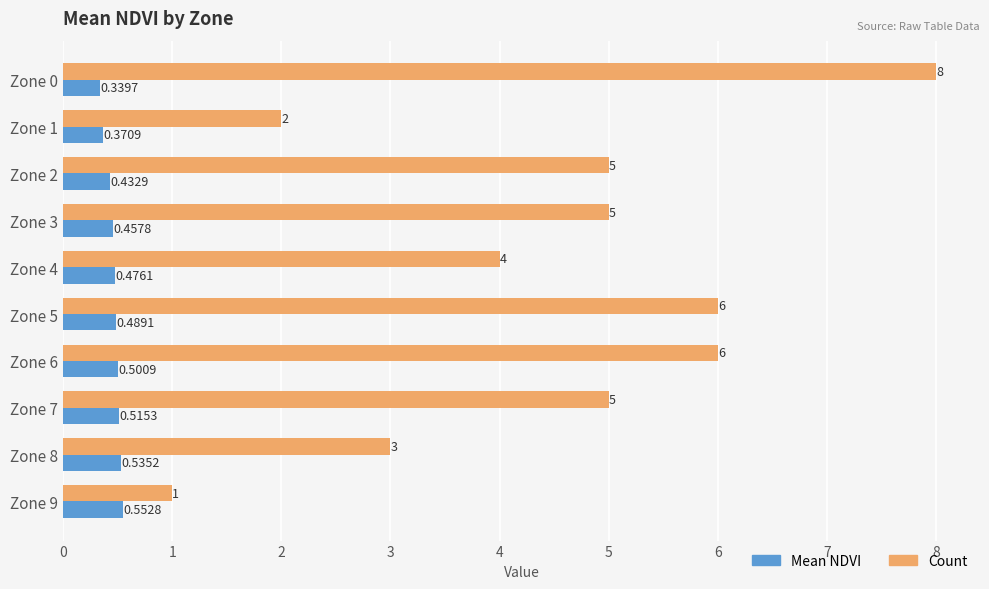

What is the maximum value shown in the chart?

8.0